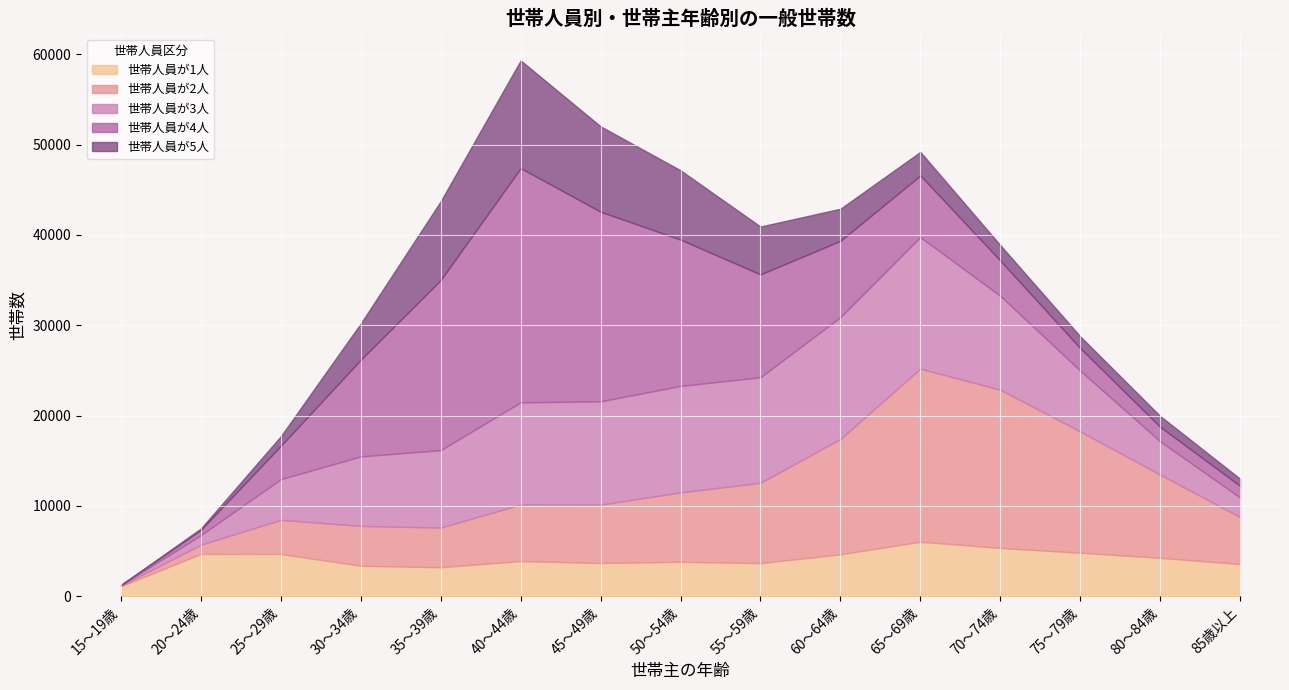

What is the label of the 5th point from the right?

65～69歳